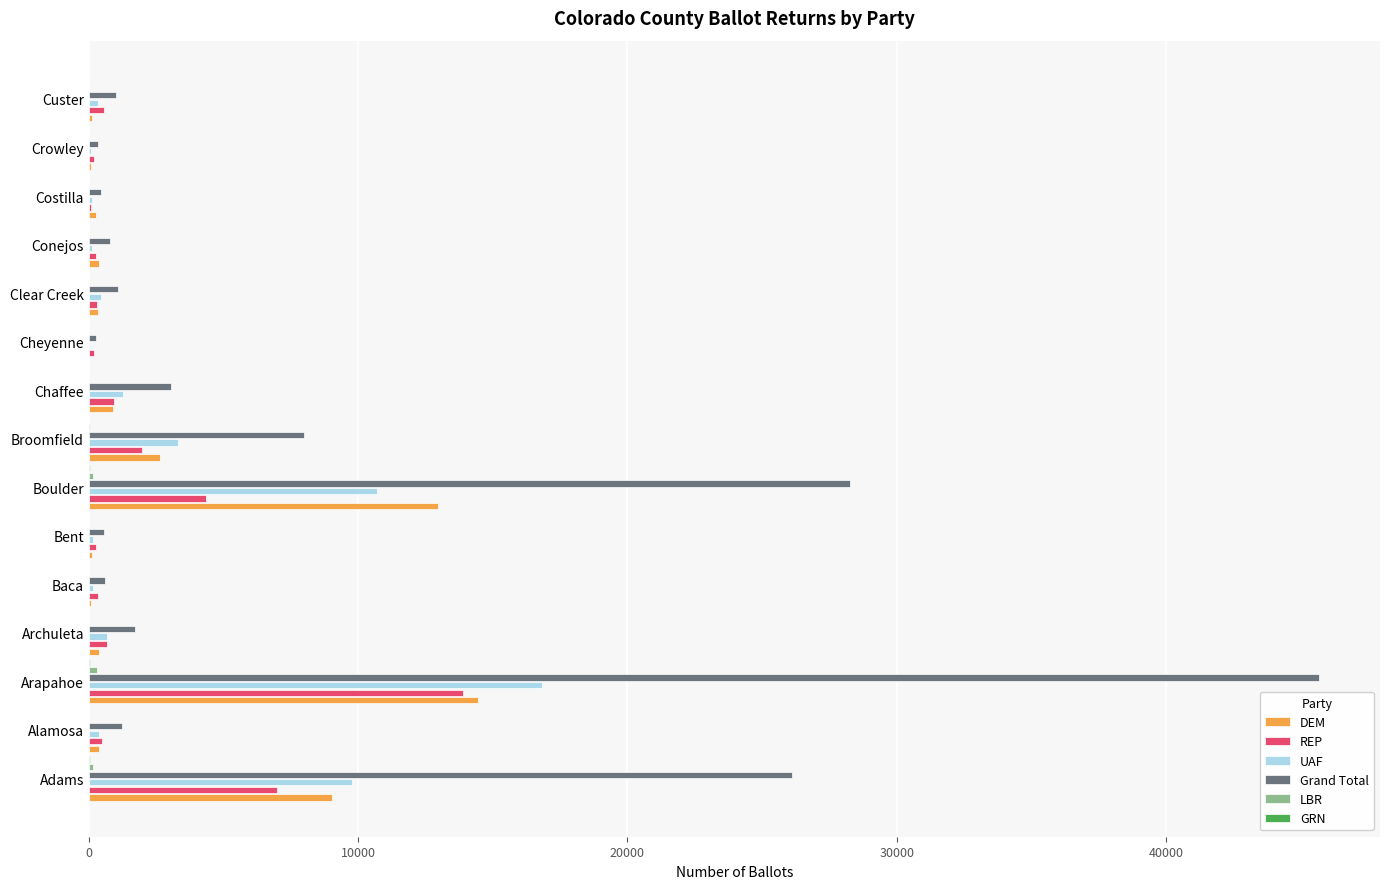

What is the greatest value displayed?

45664